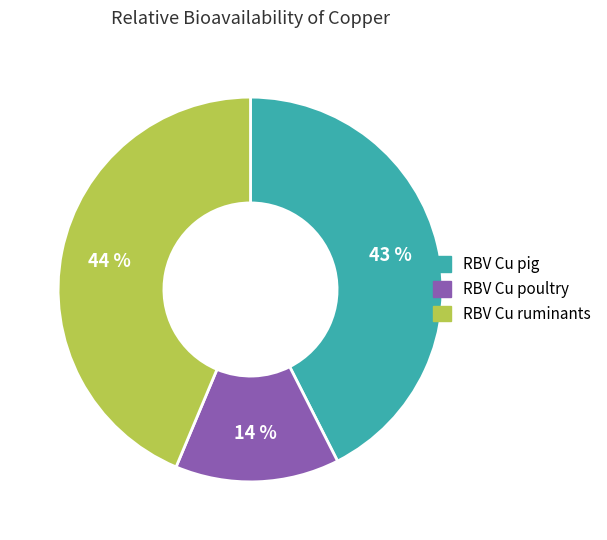

Combined, do RBV Cu pig and RBV Cu poultry account for over 50%?

Yes